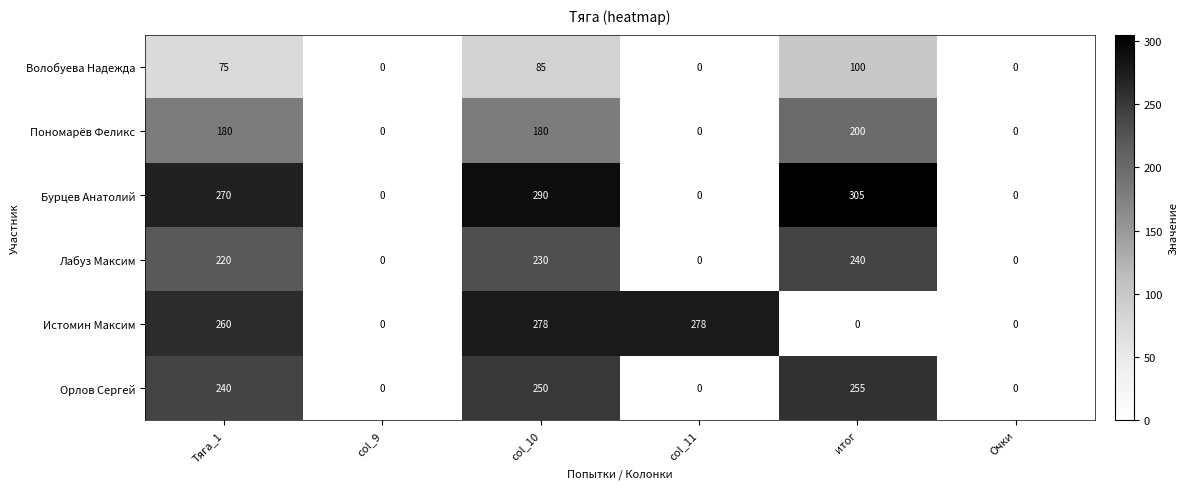

Is it true that Истомин Максим equals 121 at Очки?

False